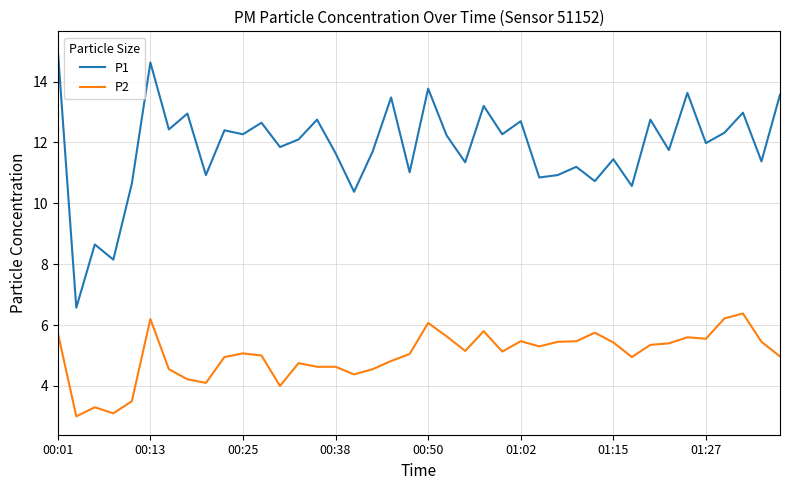

Which series has the largest total across all categories?

P1